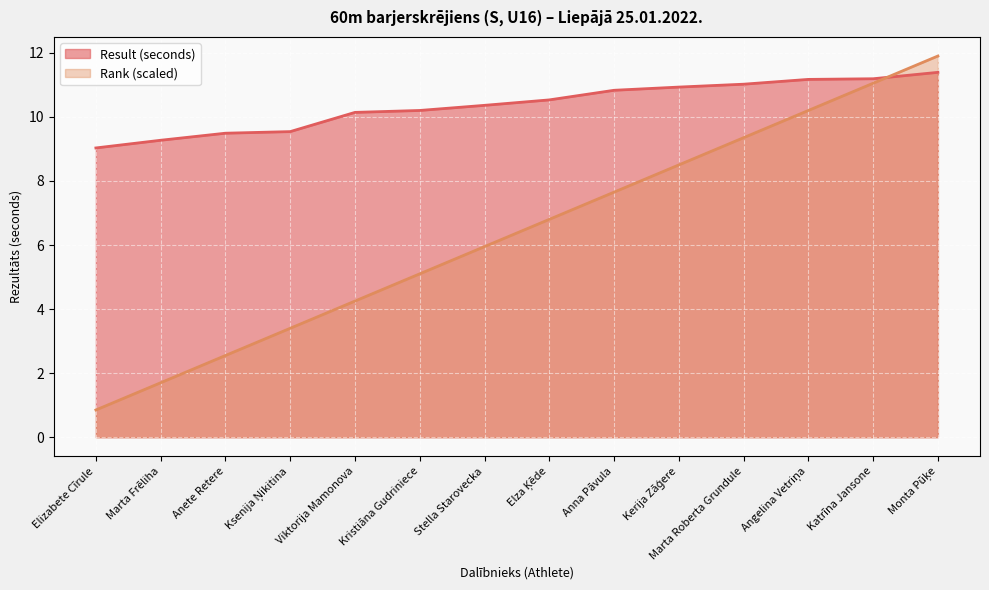

How many intersections are there between Result and Rank?

1